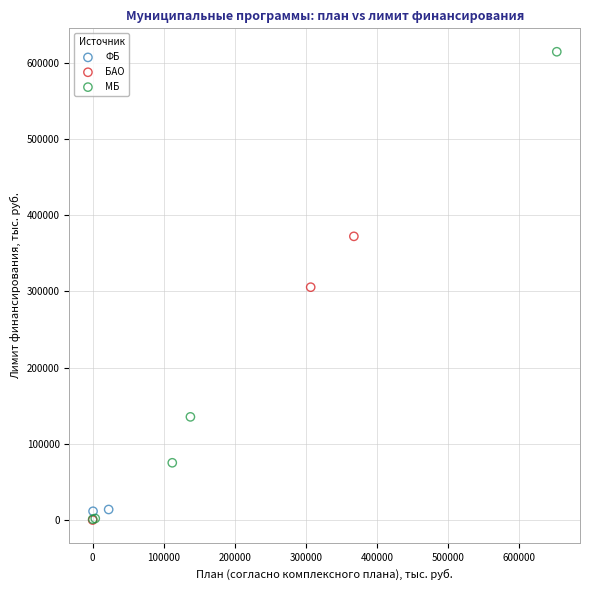

Which series has the largest Y range (max minus min)?

МБ